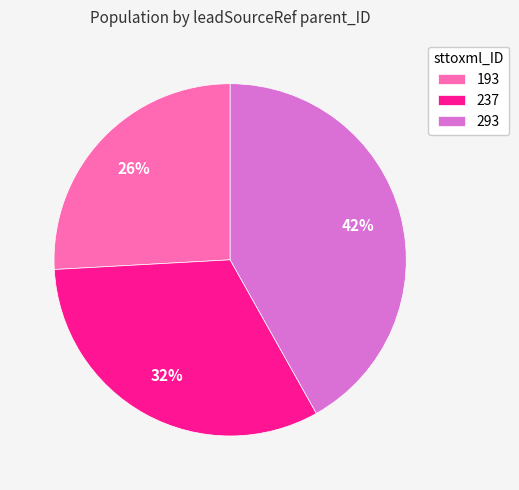

Approximately how many times larger is the value at 237 compared to 293?

0.8